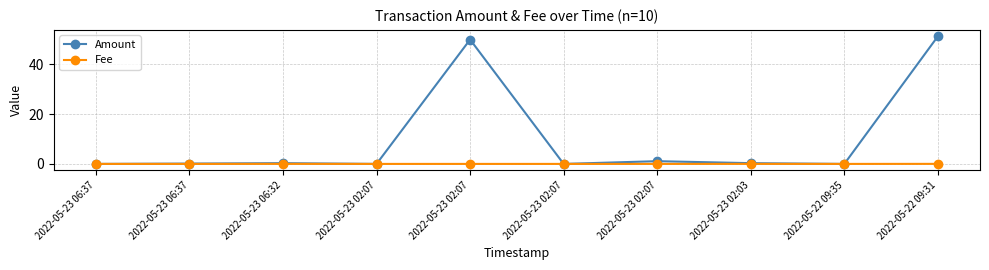

Is it true that Amount equals 0.2 at 2022-05-23 06:37?

False